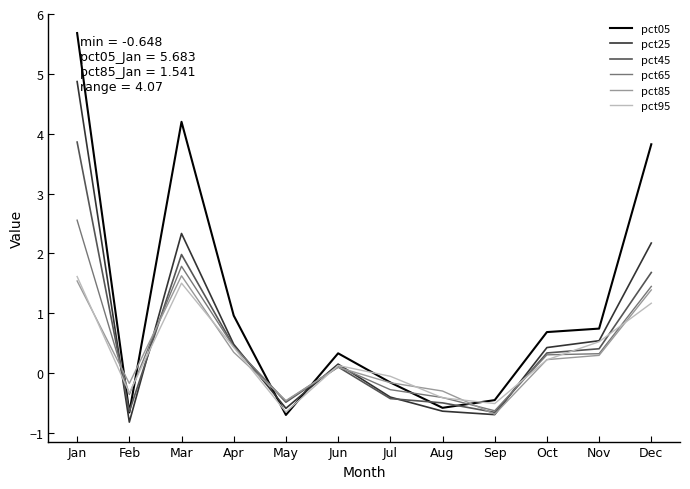

What are all the series names shown in the legend?

pct05, pct25, pct45, pct65, pct85, pct95